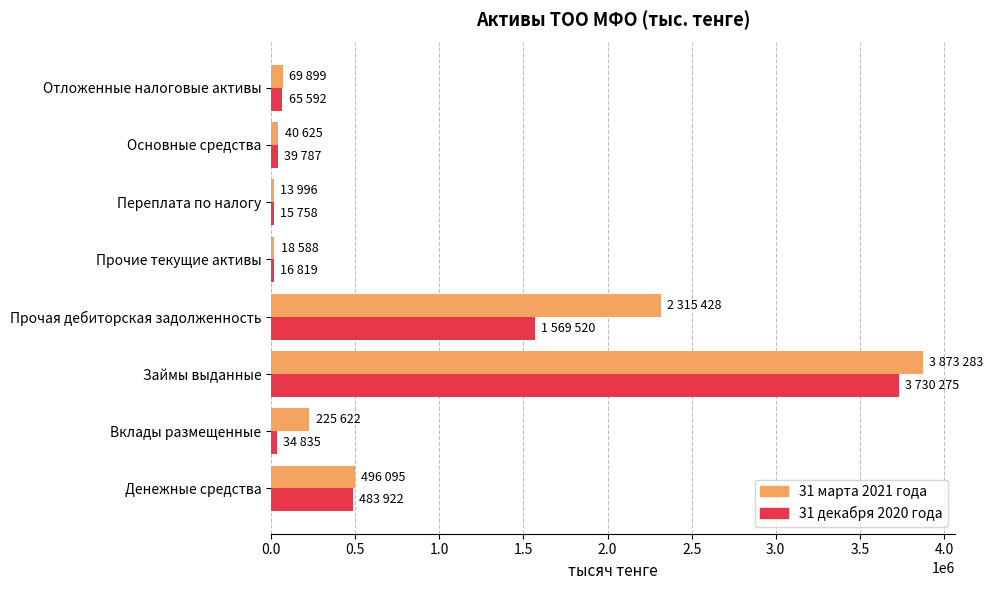

What are all the series names shown in the legend?

31 марта 2021 года, 31 декабря 2020 года